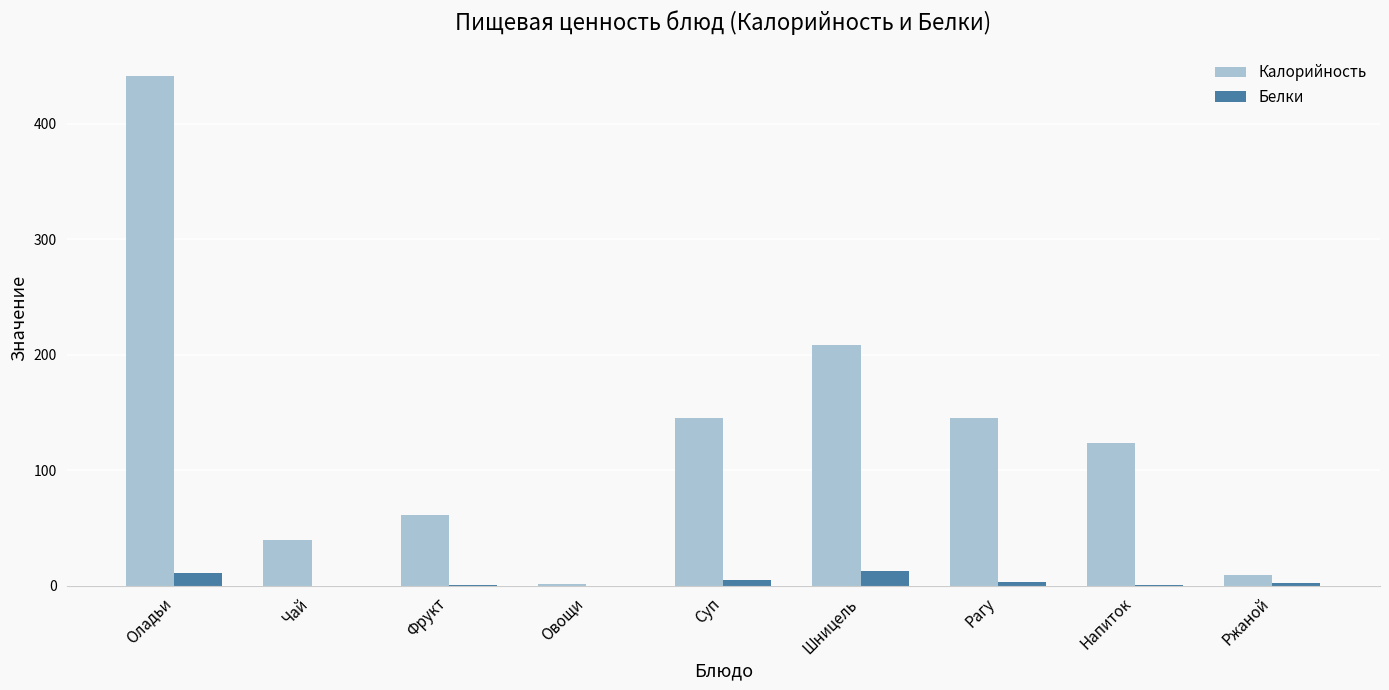

How many data points does each series have?

9